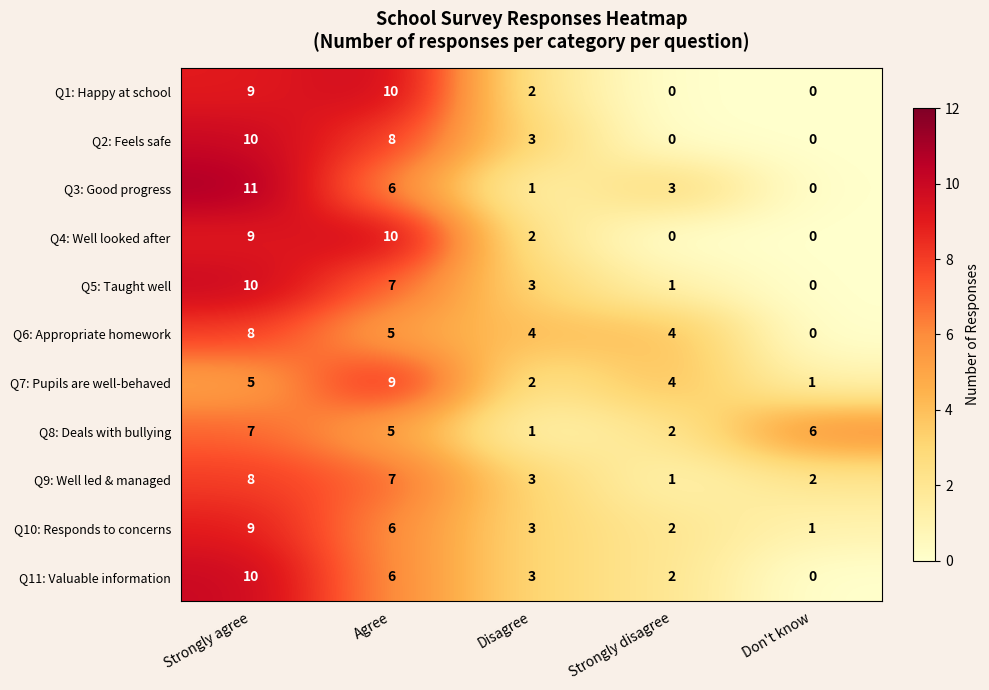

The value of Q11: Valuable information at Don't know is -6. True or false?

False